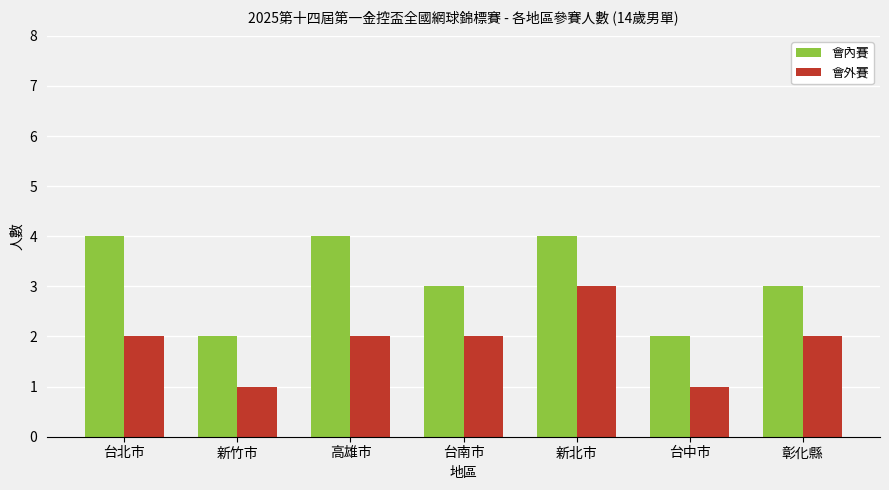

Between 台北市 and 新竹市, which series saw the biggest shift?

會內賽